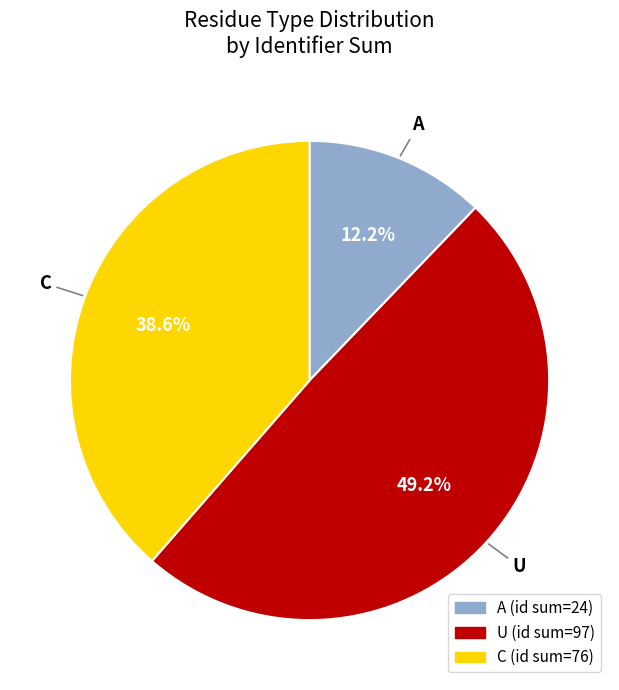

Is there any slice that represents more than half of the pie?

No